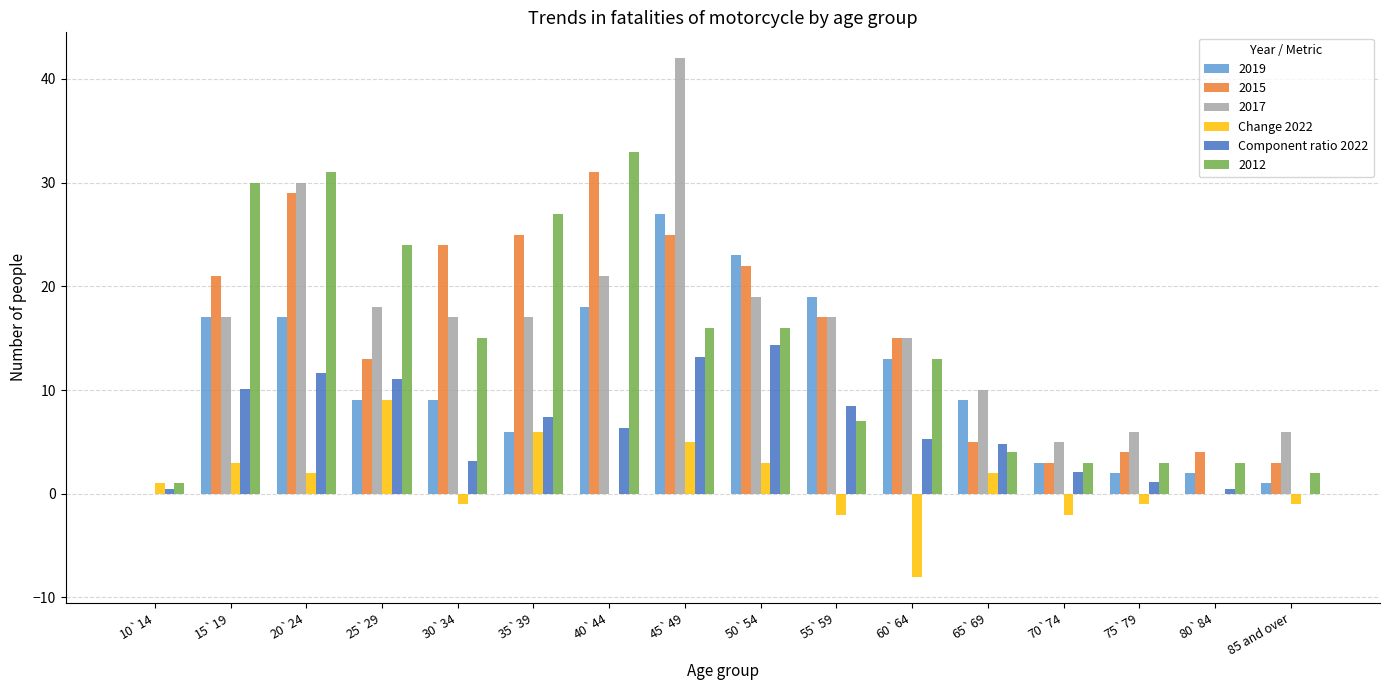

What is the approximate value of Component ratio 2022 at 45`49?

13.2